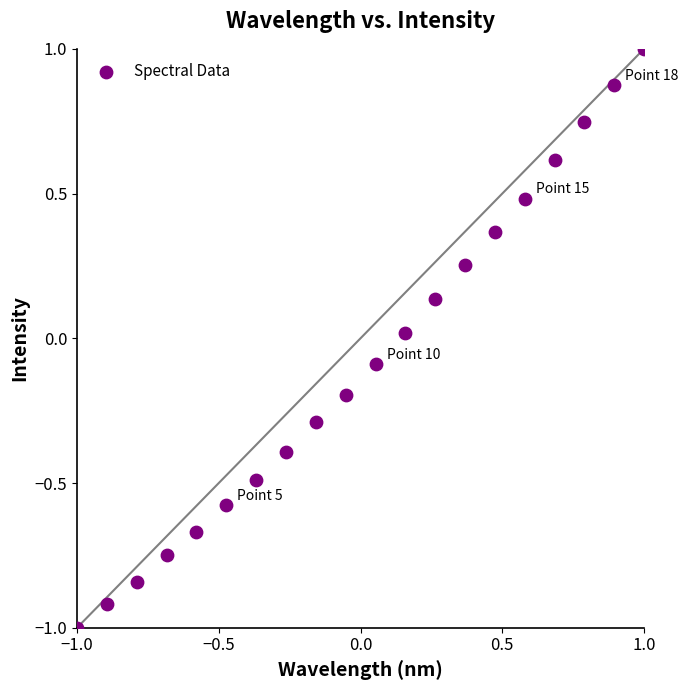

What is the range of Y values (max minus min)?

2.0